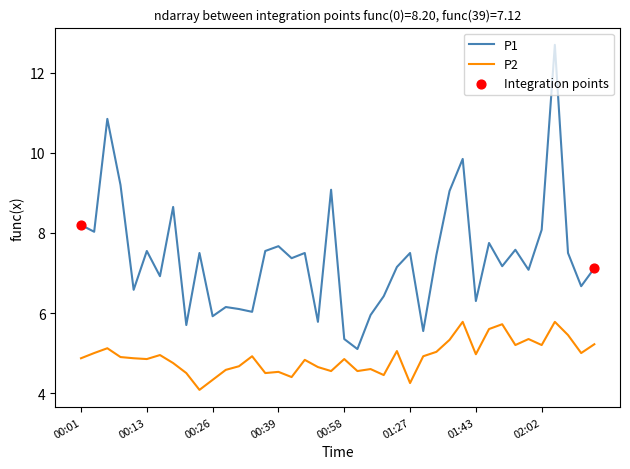

What is the minimum value for P2?

4.1